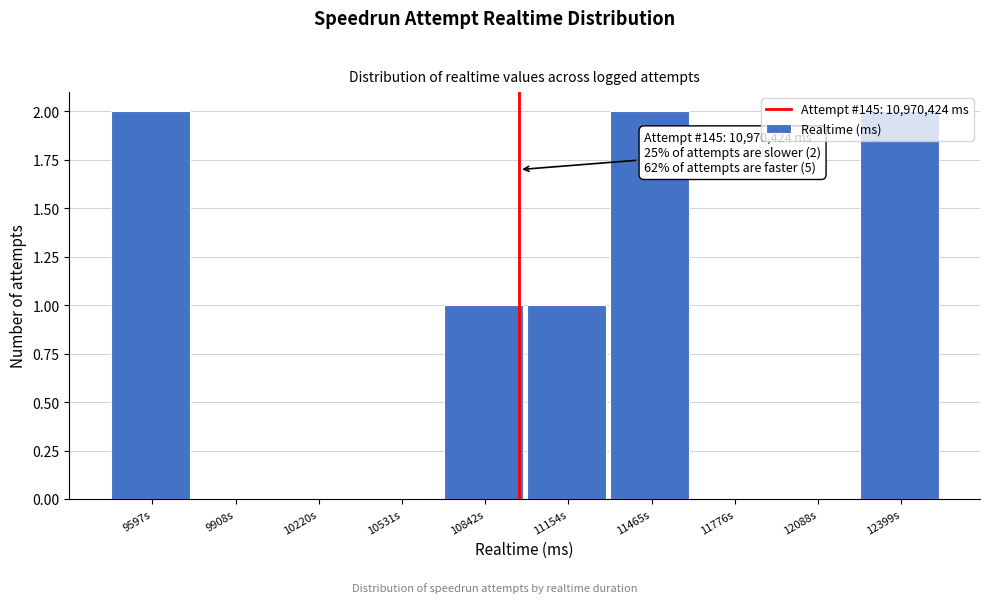

Approximately how many times larger is the value at 12399s compared to 11465s?

1.0